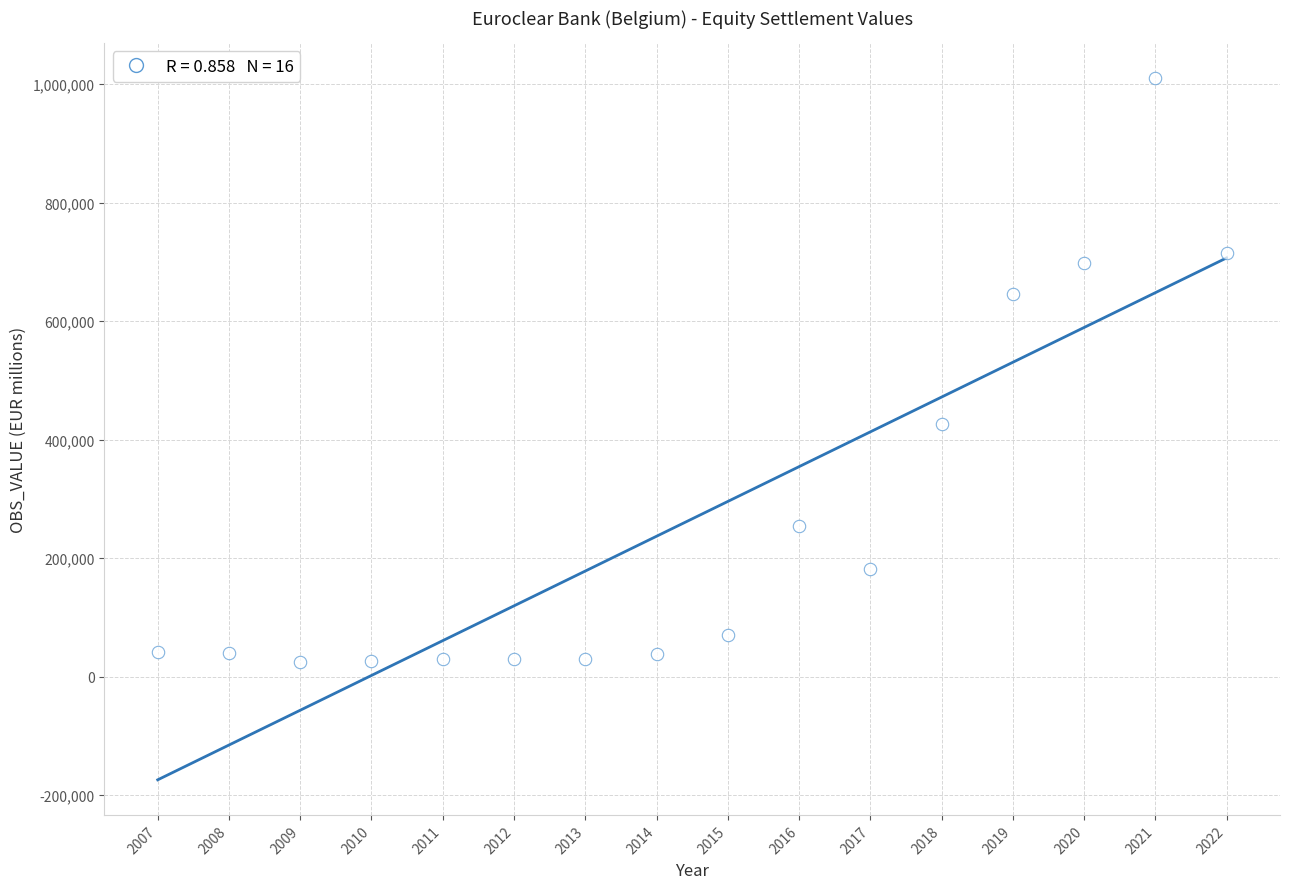

What Y value in the scatter plot is closest to 517704?

426377